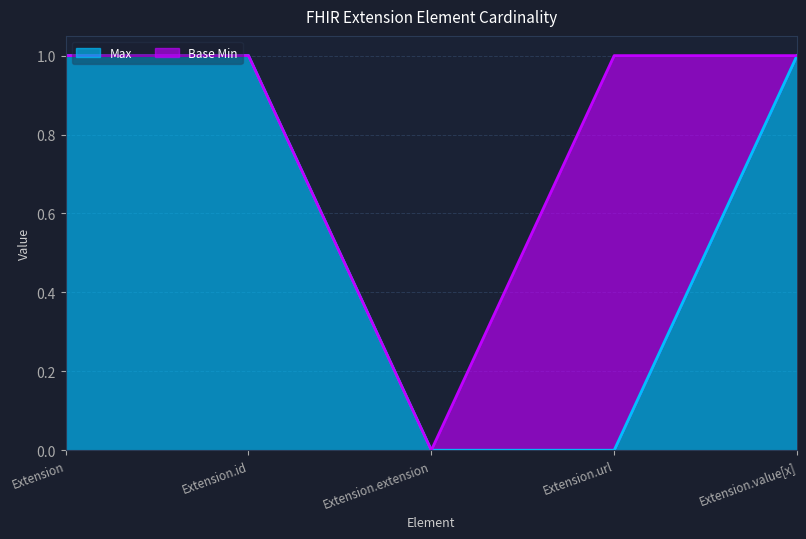

True or false: the data has more than 1 interior local peaks.

False